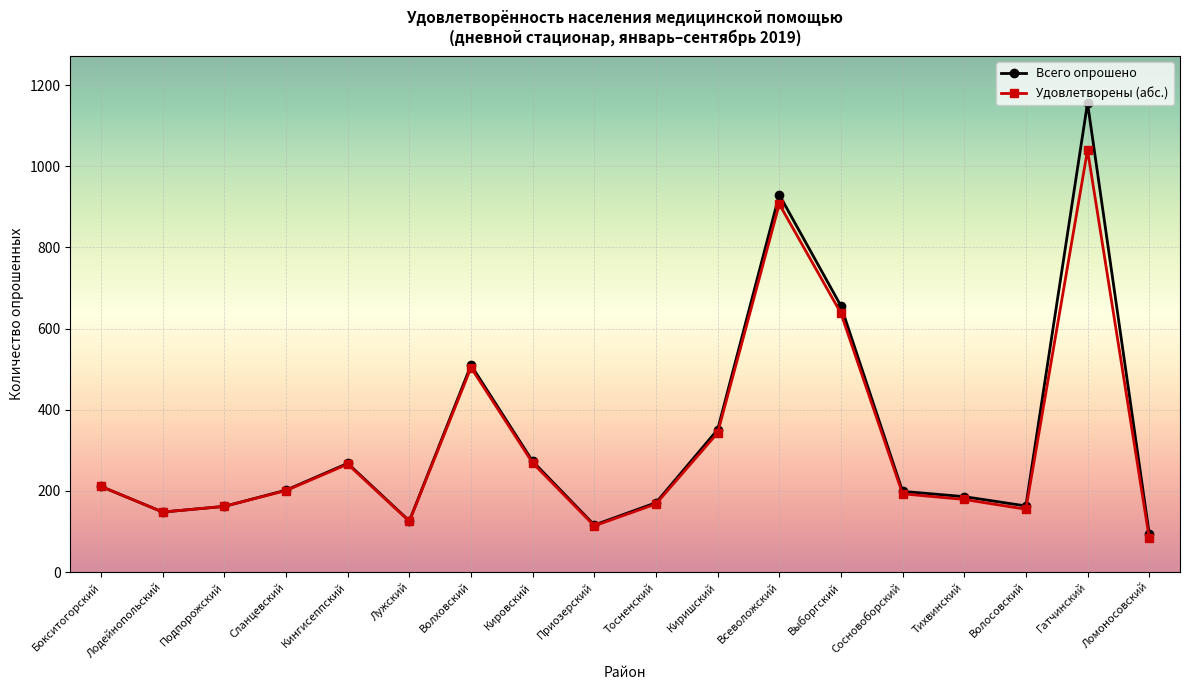

At which category is the sum across all series the highest?

Гатчинский